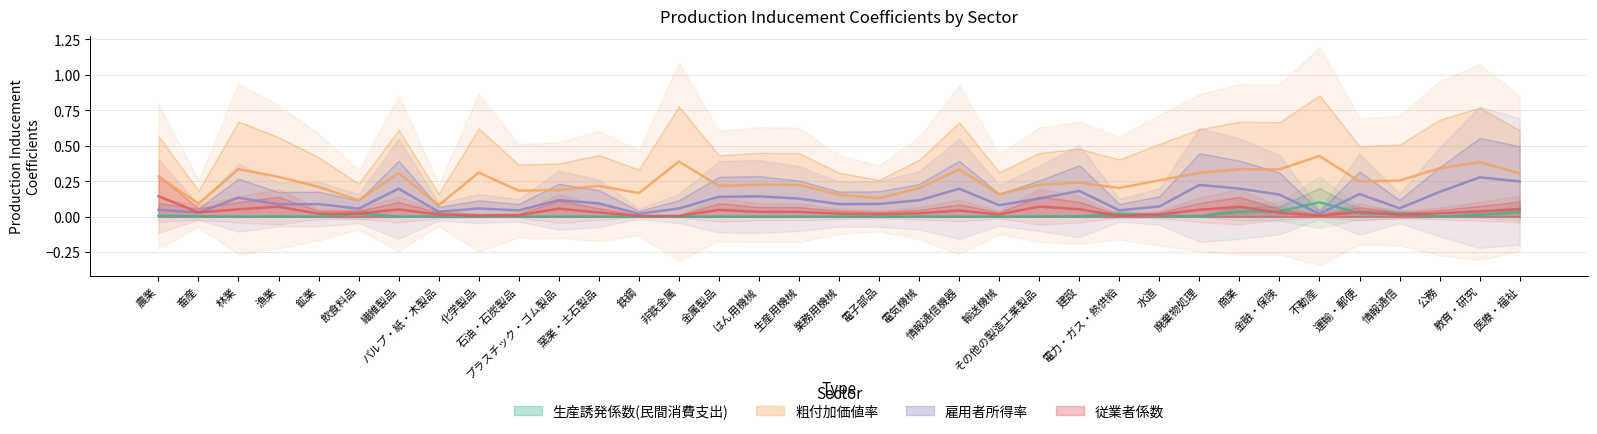

Reading left to right, extract all data points from this chart.

生産誘発係数(民間消費支出): 農業=0.0	畜産=0.0	林業=0.0	漁業=0.0	鉱業=0.0	飲食料品=0.0	繊維製品=0.0	パルプ・紙・木製品=0.0	化学製品=0.0	石油・石炭製品=0.0	プラスチック・ゴム製品=0.0	窯業・土石製品=0.0	鉄鋼=0.0	非鉄金属=0.0	金属製品=0.0	はん用機械=0.0	生産用機械=0.0	業務用機械=0.0	電子部品=0.0	電気機械=0.0	情報通信機器=0.0	輸送機械=0.0	その他の製造工業製品=0.0	建設=0.0	電力・ガス・熱供給=0.0	水道=0.0	廃棄物処理=0.0	商業=0.0	金融・保険=0.0	不動産=0.1	運輸・郵便=0.0	情報通信=0.0	公務=0.0	教育・研究=0.0	医療・福祉=0.0
粗付加価値率: 農業=0.3	畜産=0.1	林業=0.3	漁業=0.3	鉱業=0.2	飲食料品=0.1	繊維製品=0.3	パルプ・紙・木製品=0.1	化学製品=0.3	石油・石炭製品=0.2	プラスチック・ゴム製品=0.2	窯業・土石製品=0.2	鉄鋼=0.2	非鉄金属=0.4	金属製品=0.2	はん用機械=0.2	生産用機械=0.2	業務用機械=0.2	電子部品=0.1	電気機械=0.2	情報通信機器=0.3	輸送機械=0.2	その他の製造工業製品=0.2	建設=0.2	電力・ガス・熱供給=0.2	水道=0.3	廃棄物処理=0.3	商業=0.3	金融・保険=0.3	不動産=0.4	運輸・郵便=0.2	情報通信=0.3	公務=0.3	教育・研究=0.4	医療・福祉=0.3
雇用者所得率: 農業=0.0	畜産=0.0	林業=0.1	漁業=0.1	鉱業=0.1	飲食料品=0.1	繊維製品=0.2	パルプ・紙・木製品=0.0	化学製品=0.1	石油・石炭製品=0.0	プラスチック・ゴム製品=0.1	窯業・土石製品=0.1	鉄鋼=0.0	非鉄金属=0.1	金属製品=0.1	はん用機械=0.1	生産用機械=0.1	業務用機械=0.1	電子部品=0.1	電気機械=0.1	情報通信機器=0.2	輸送機械=0.1	その他の製造工業製品=0.1	建設=0.2	電力・ガス・熱供給=0.0	水道=0.1	廃棄物処理=0.2	商業=0.2	金融・保険=0.2	不動産=0.0	運輸・郵便=0.2	情報通信=0.1	公務=0.2	教育・研究=0.3	医療・福祉=0.2
従業者係数: 農業=0.1	畜産=0.0	林業=0.1	漁業=0.1	鉱業=0.0	飲食料品=0.0	繊維製品=0.1	パルプ・紙・木製品=0.0	化学製品=0.0	石油・石炭製品=0.0	プラスチック・ゴム製品=0.1	窯業・土石製品=0.0	鉄鋼=0.0	非鉄金属=0.0	金属製品=0.0	はん用機械=0.0	生産用機械=0.0	業務用機械=0.0	電子部品=0.0	電気機械=0.0	情報通信機器=0.0	輸送機械=0.0	その他の製造工業製品=0.1	建設=0.1	電力・ガス・熱供給=0.0	水道=0.0	廃棄物処理=0.0	商業=0.1	金融・保険=0.0	不動産=0.0	運輸・郵便=0.0	情報通信=0.0	公務=0.0	教育・研究=0.0	医療・福祉=0.1